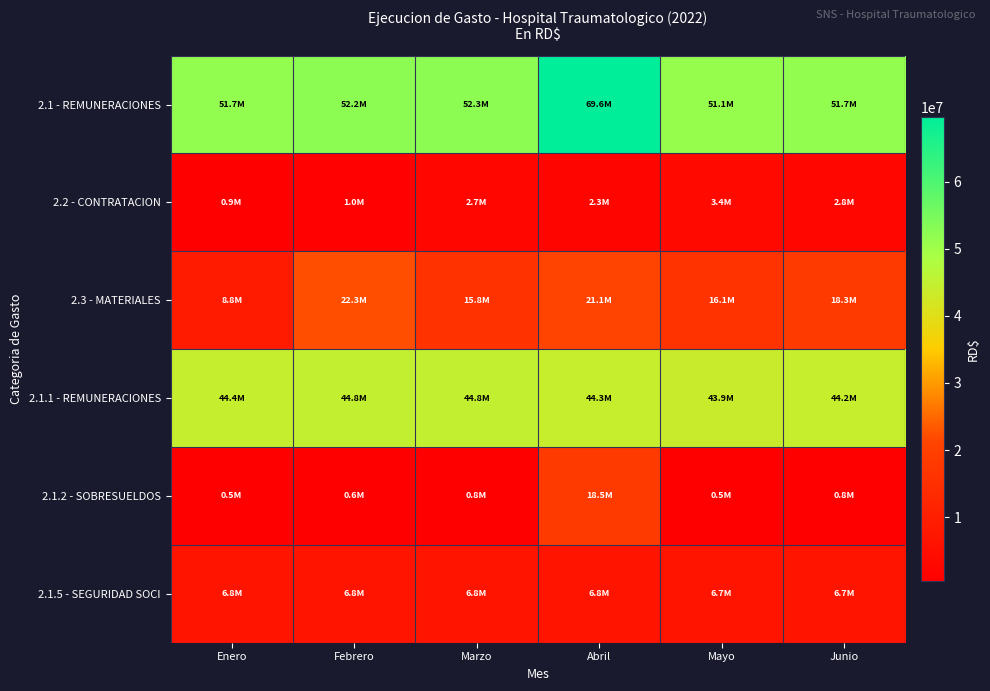

Count the number of data series in this chart.

6